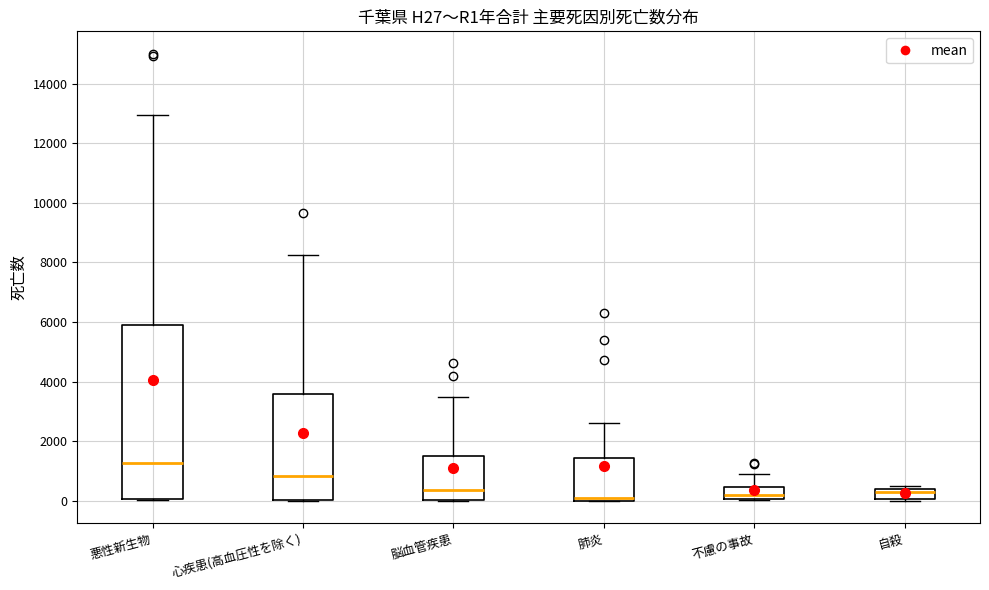

Which box is the tallest, from its lower edge to its upper edge?

悪性新生物